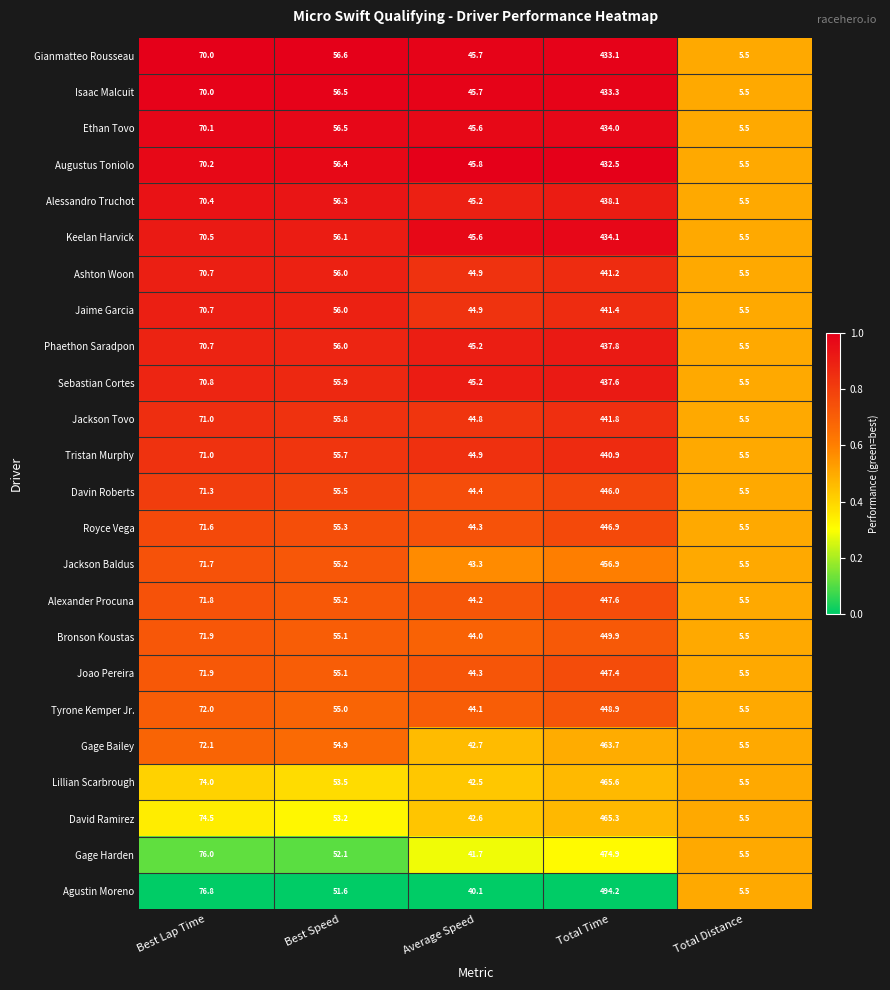

What is the difference between the Jackson Tovo values at Best Lap Time and Total Distance?

65.5